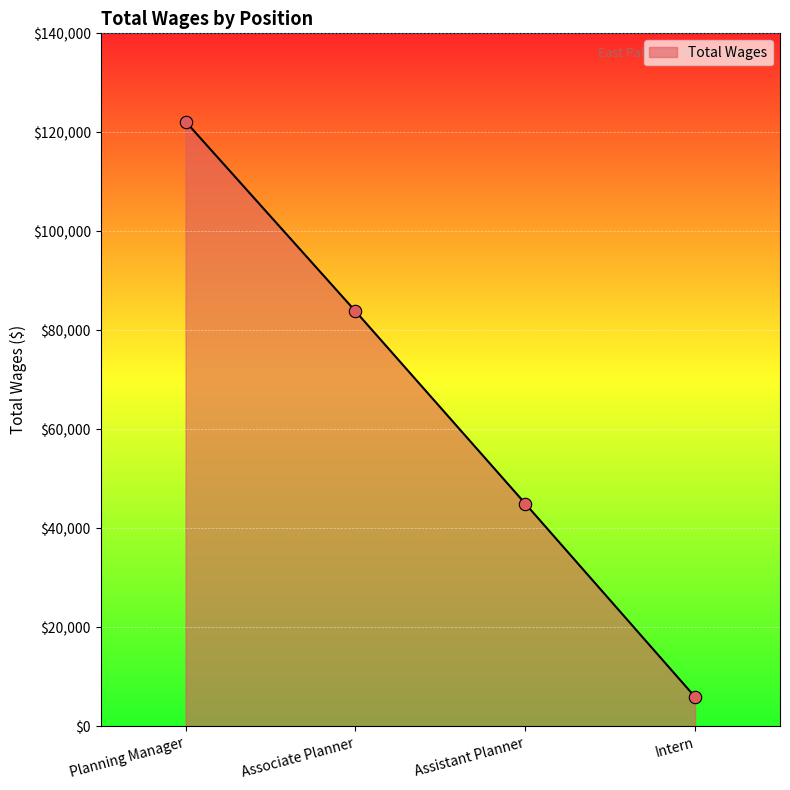

What is the change in value from Associate Planner to Assistant Planner?

-38874